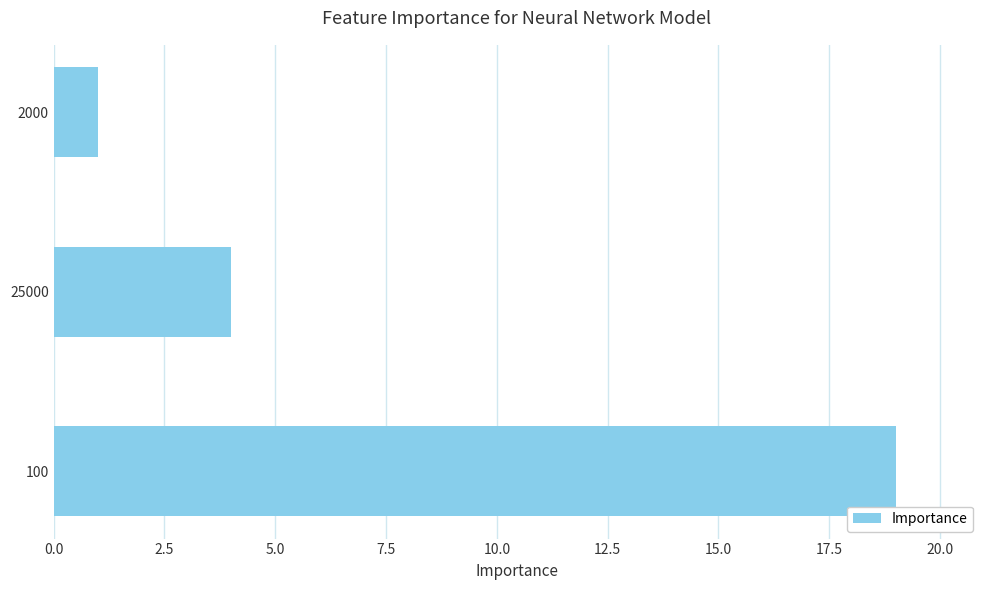

How many values are below 4?

1